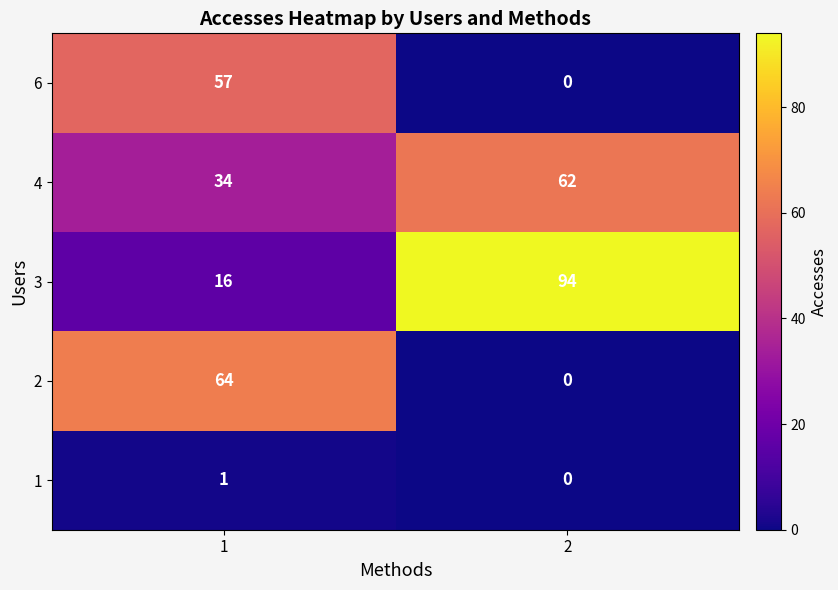

Is the value of 2 at 1 greater than the value of 1 at 1?

Yes